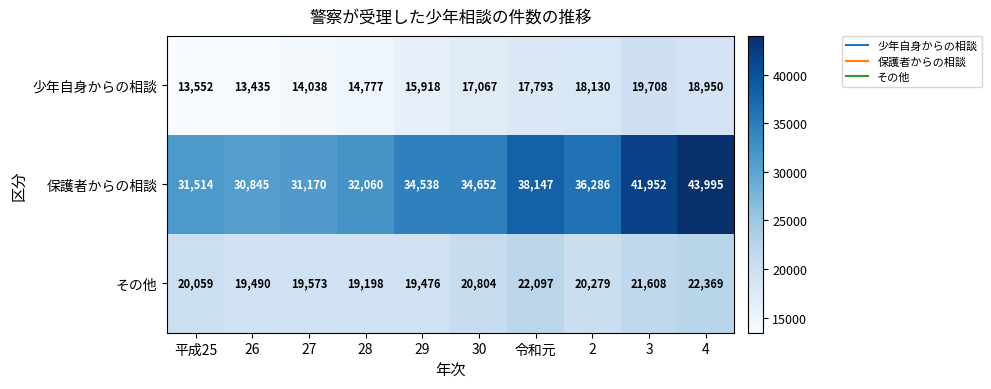

Reading left to right, list all the values displayed in this chart.

少年自身からの相談: 平成25=13552	26=13435	27=14038	28=14777	29=15918	30=17067	令和元=17793	2=18130	3=19708	4=18950
保護者からの相談: 平成25=31514	26=30845	27=31170	28=32060	29=34538	30=34652	令和元=38147	2=36286	3=41952	4=43995
その他: 平成25=20059	26=19490	27=19573	28=19198	29=19476	30=20804	令和元=22097	2=20279	3=21608	4=22369